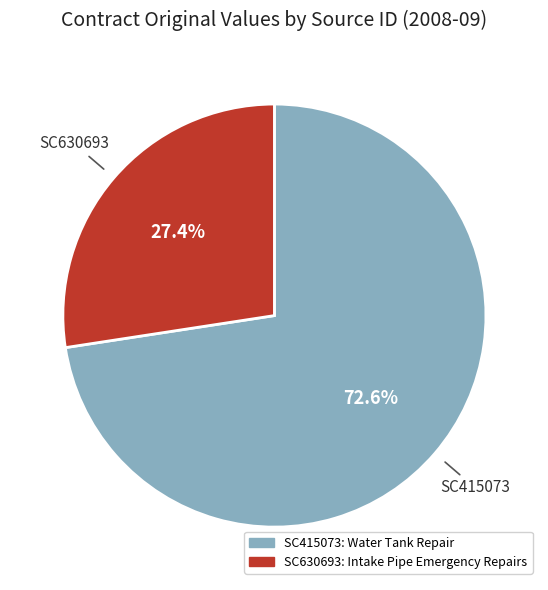

How many segments does this pie chart have?

2